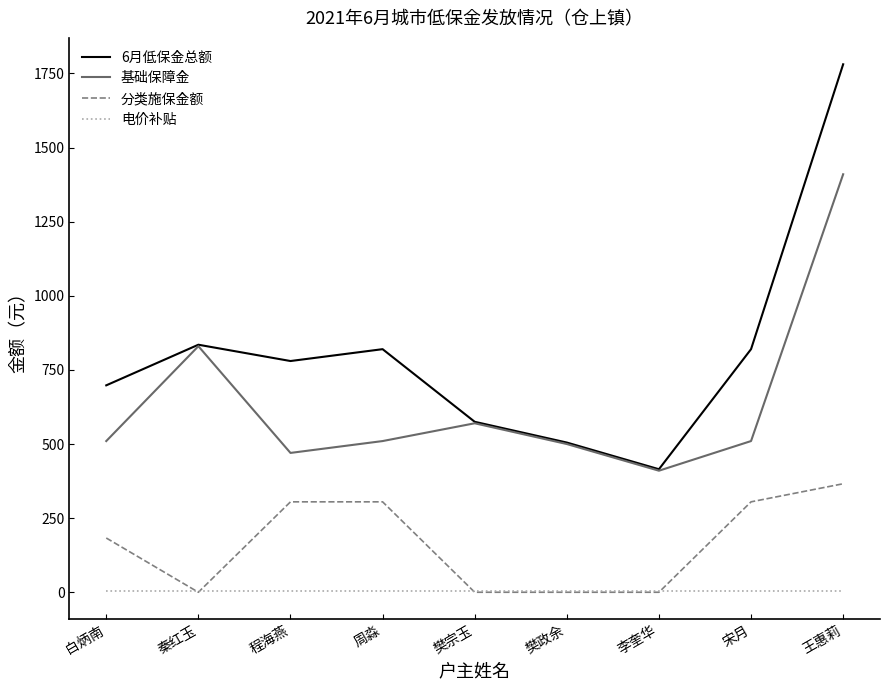

Is this an area chart (filled region under the line)?

No